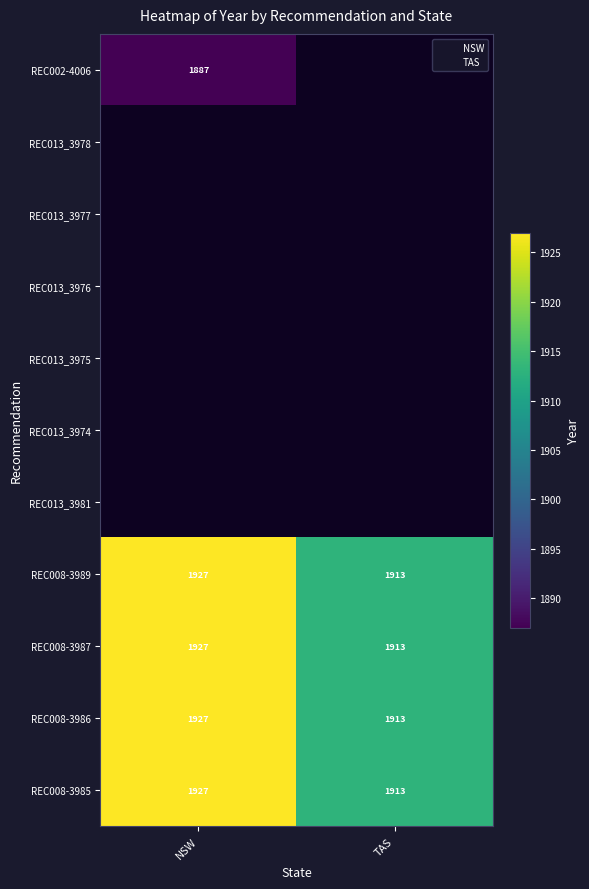

What is the maximum value shown in the chart?

1927